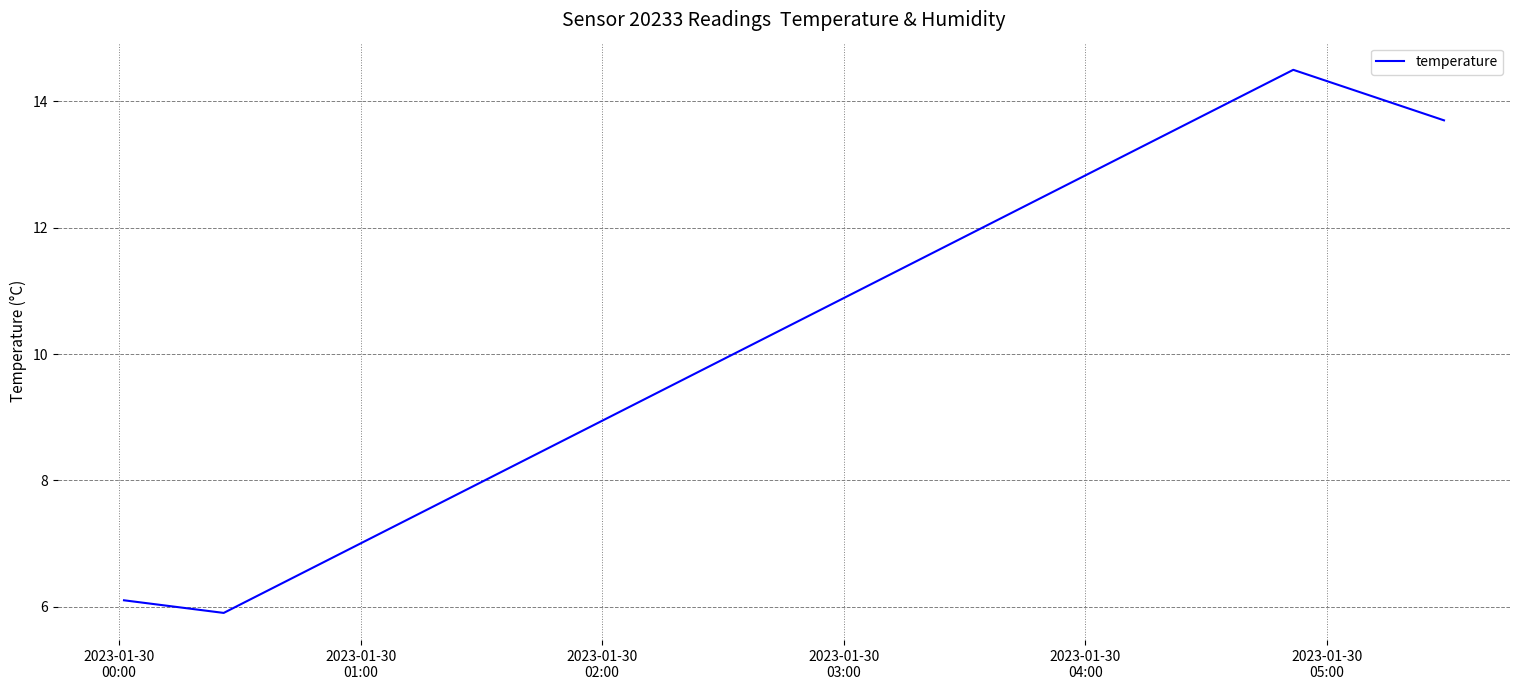

True or false: the data has more than 0 interior local peaks.

True